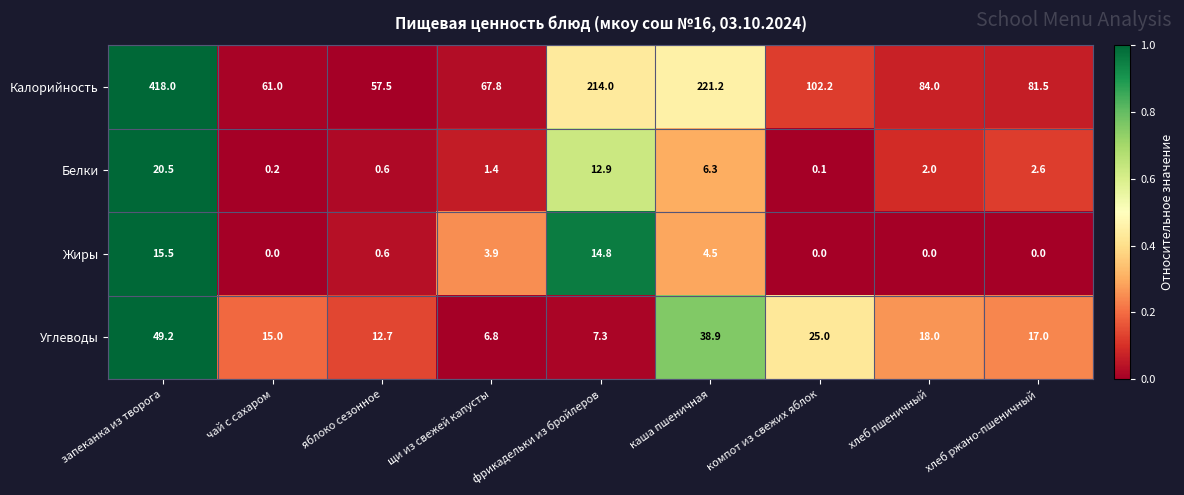

What is the difference between the maximum and second lowest values in the Жиры series?

15.5